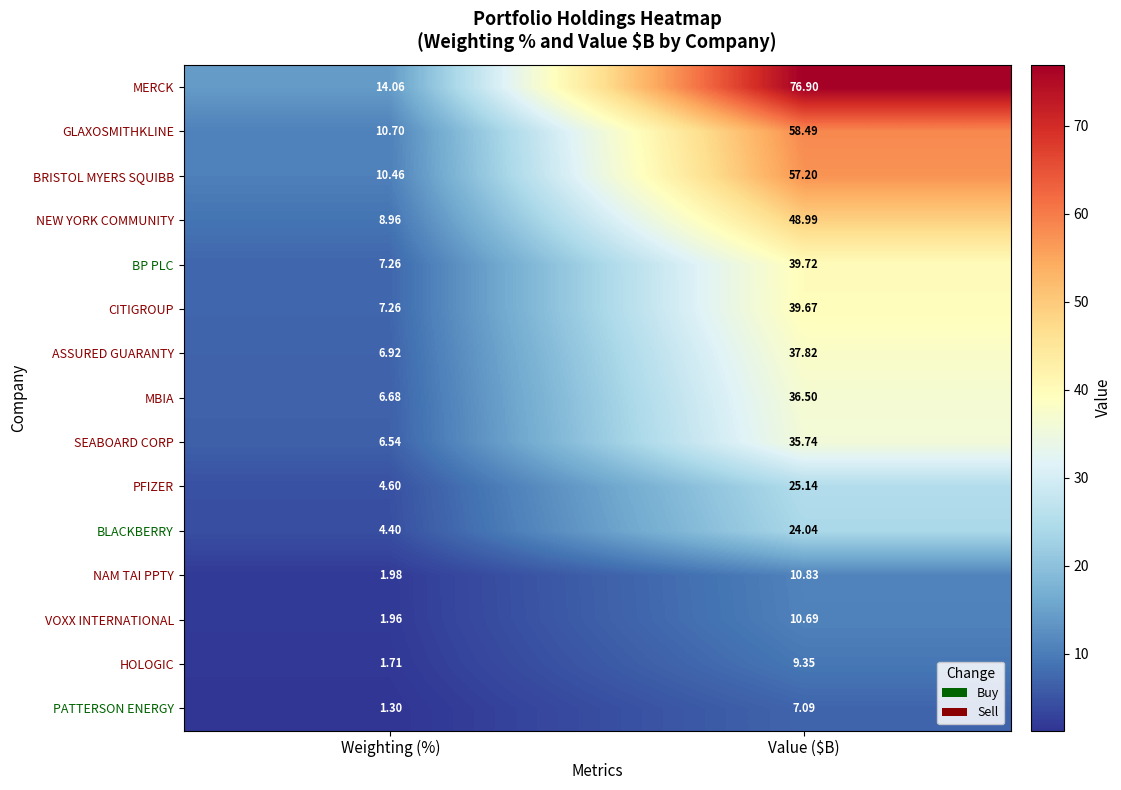

Which label corresponds to the smallest value in the chart?

Weighting (%)